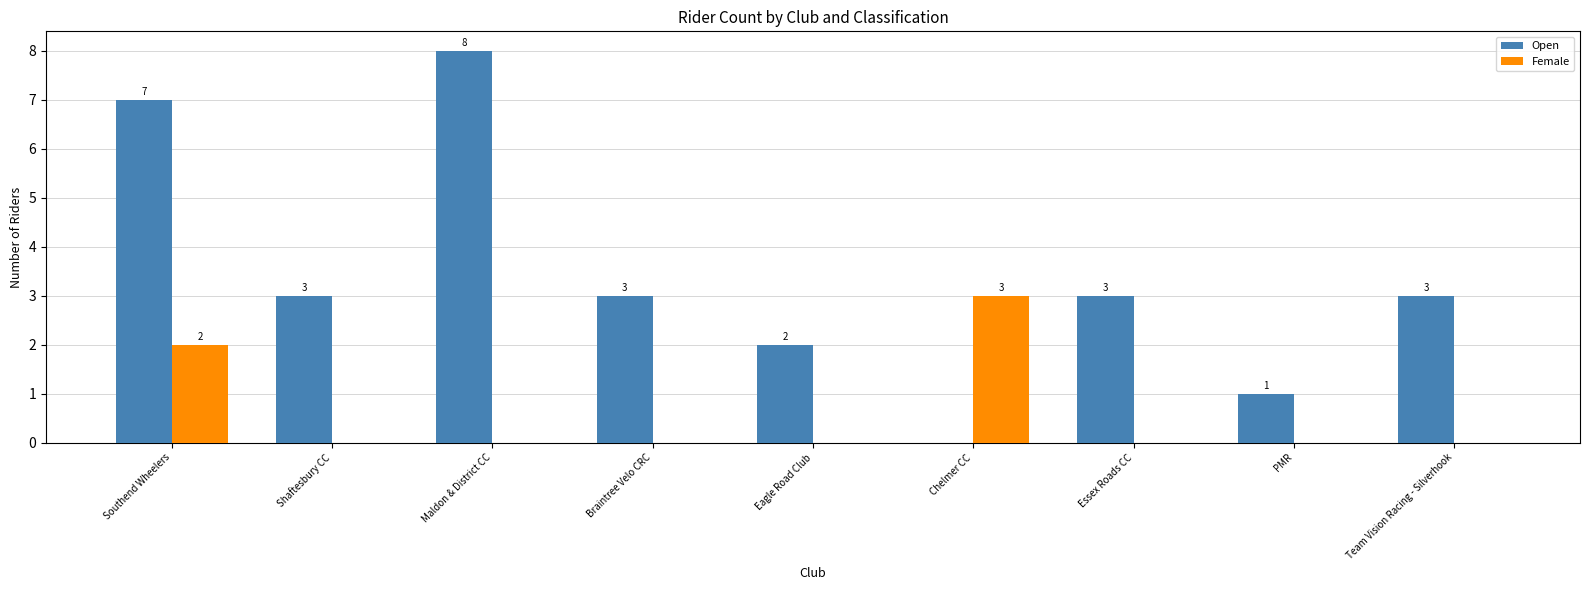

True or false: Open has a value of 2 at Braintree Velo CRC.

False